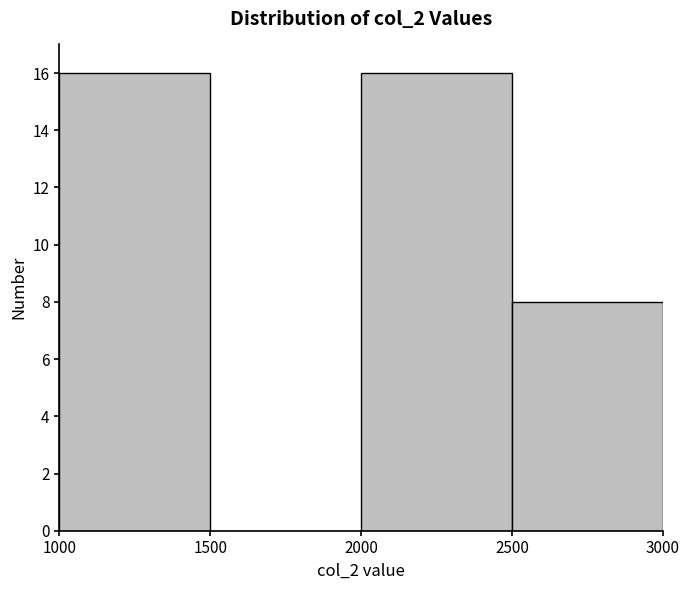

What is the height of the bar covering 2500 to 3000 on the x-axis? The values are not printed on the chart, so give them approximately, as read against the axis.

8